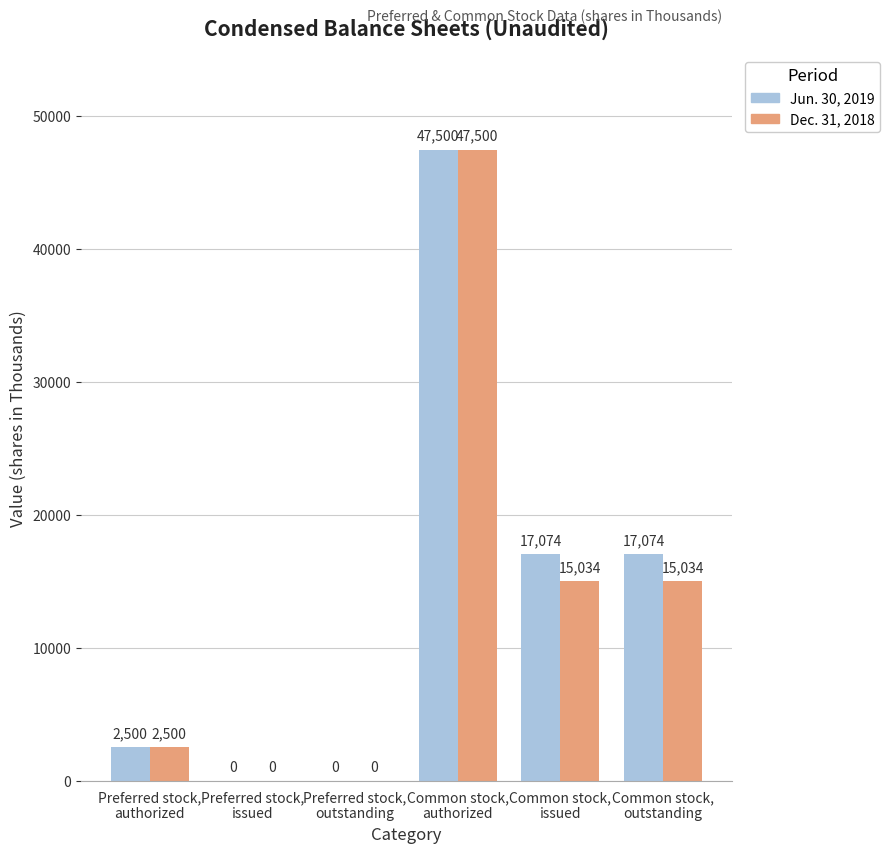

Reading left to right, what are all the values shown in this chart?

Jun. 30, 2019: Preferred stock,
authorized=2500	Preferred stock,
issued=0	Preferred stock,
outstanding=0	Common stock,
authorized=47500	Common stock,
issued=17074	Common stock,
outstanding=17074
Dec. 31, 2018: Preferred stock,
authorized=2500	Preferred stock,
issued=0	Preferred stock,
outstanding=0	Common stock,
authorized=47500	Common stock,
issued=15034	Common stock,
outstanding=15034